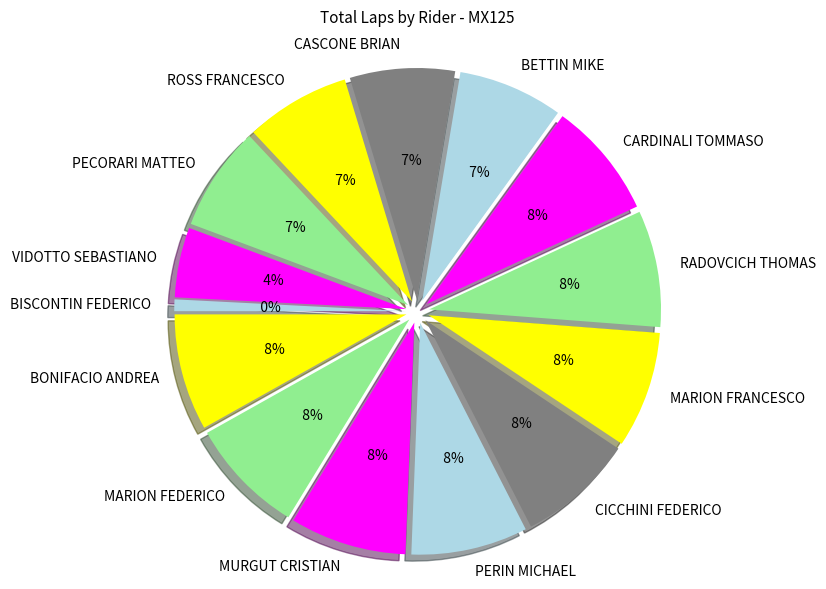

Count the number of slices in the pie.

14